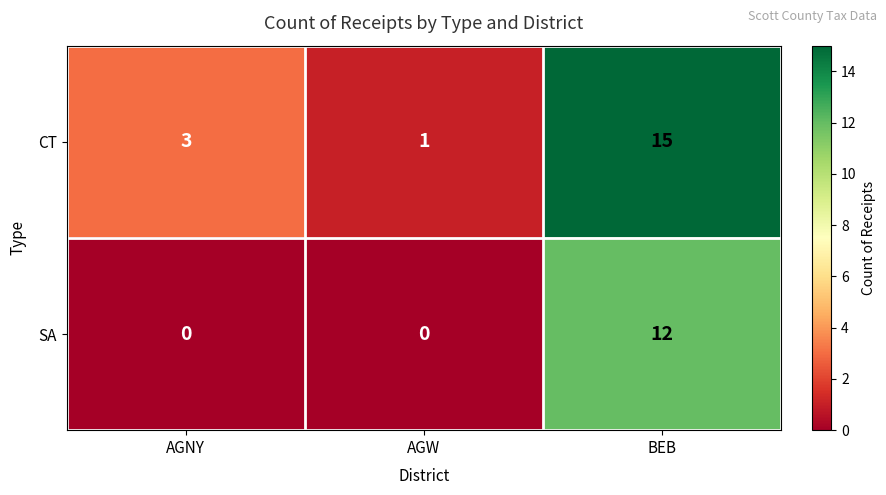

Which series changed the most between AGNY and AGW?

CT